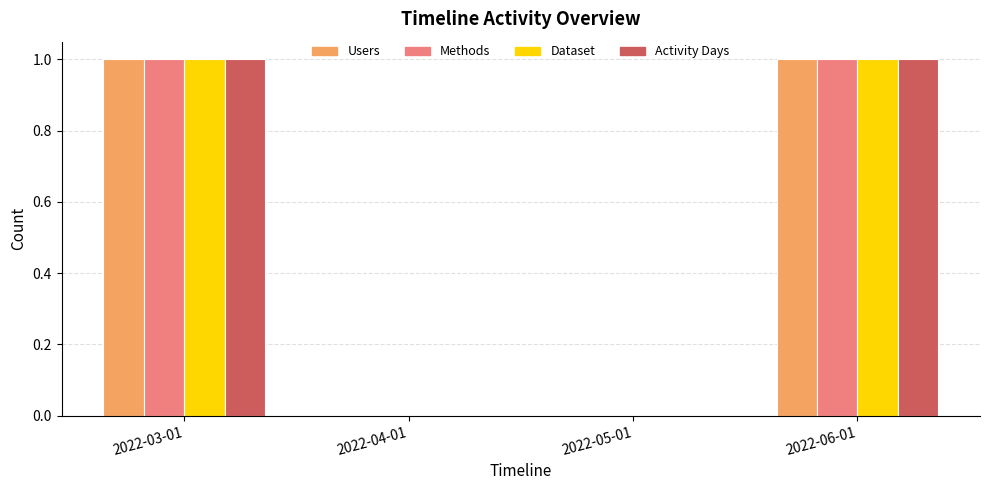

What is the difference between the Methods values at 2022-05-01 and 2022-06-01?

1